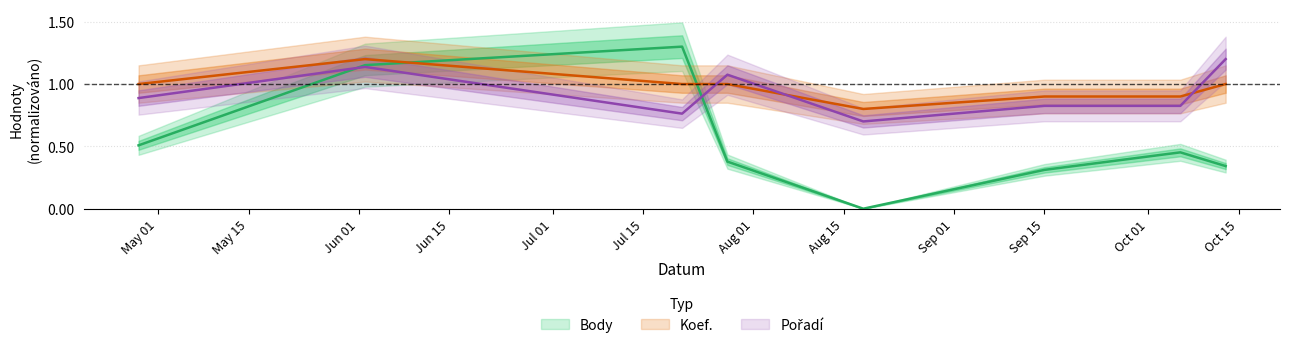

What is the difference between the maximum and second lowest values in the Pořadí series?

0.4